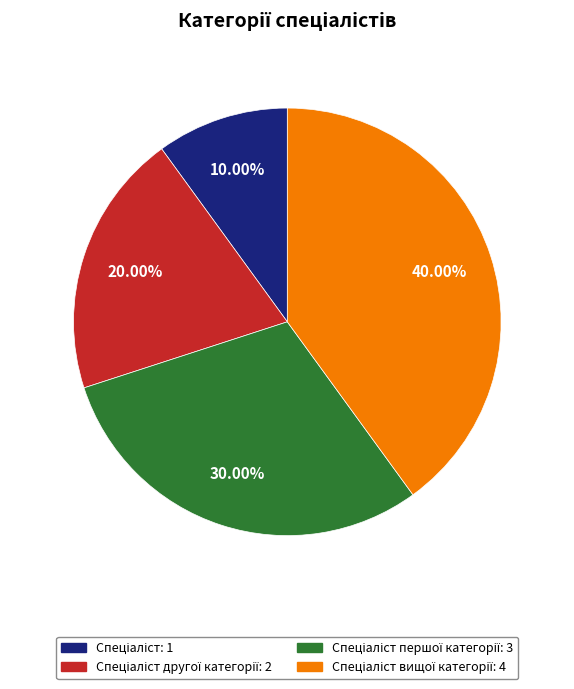

Is there a majority slice in this chart?

No